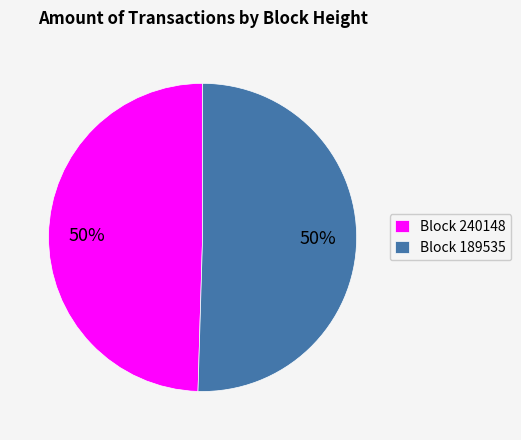

To the nearest percent, what is the average slice percentage?

50%